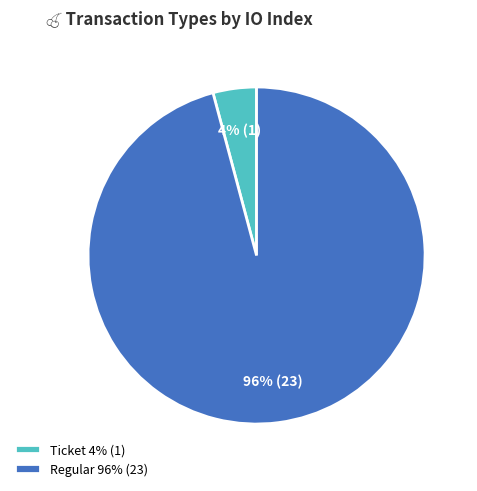

True or false: Regular accounts for 86% of the total.

False